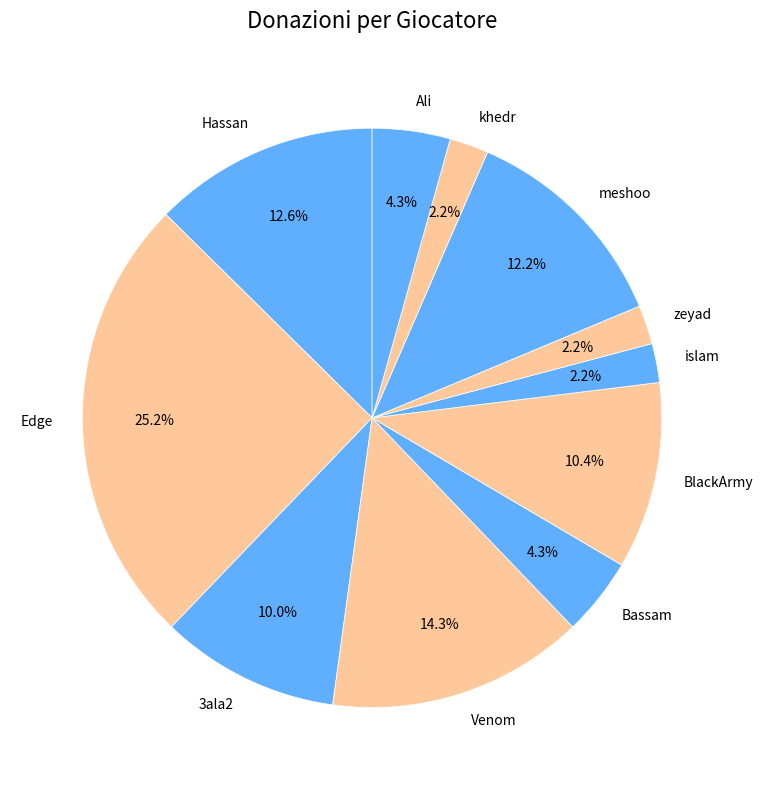

Is there a majority slice in this chart?

No